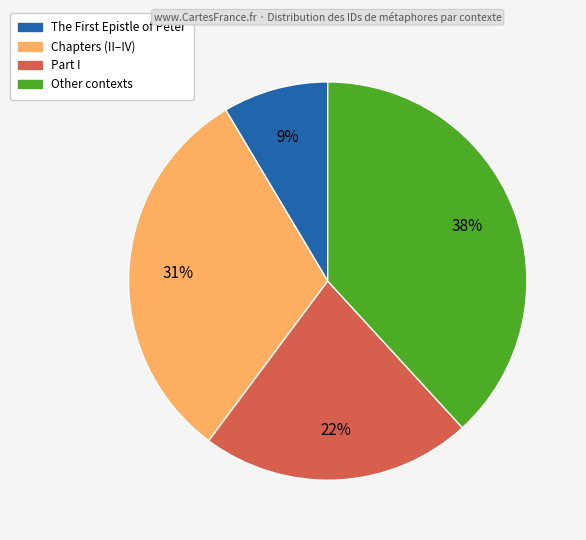

To the nearest percent, what is the average slice percentage?

25%